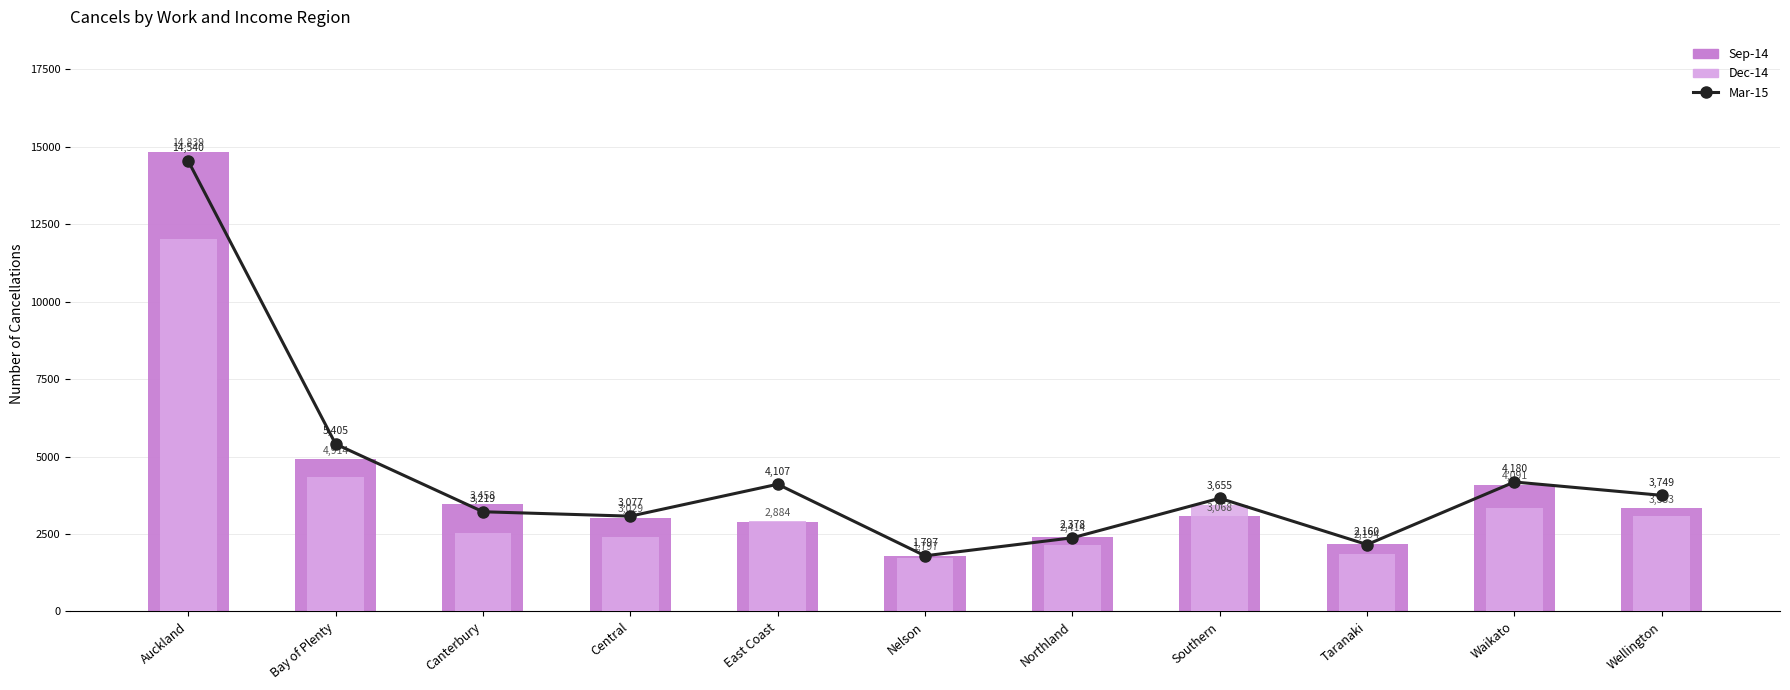

Where does the Dec-14 series first go above 2934?

Auckland